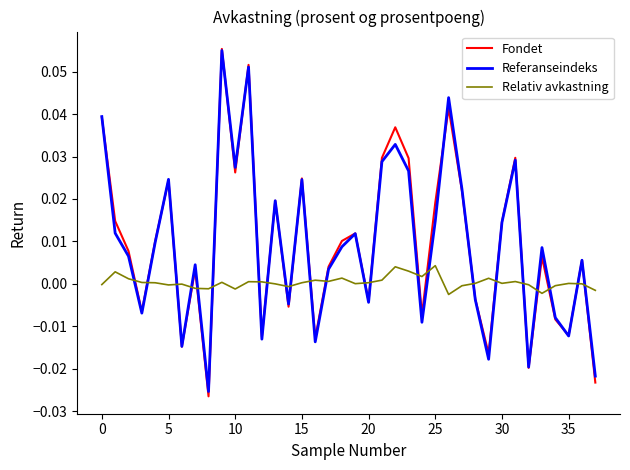

Which series has the largest range (max minus min)?

Fondet